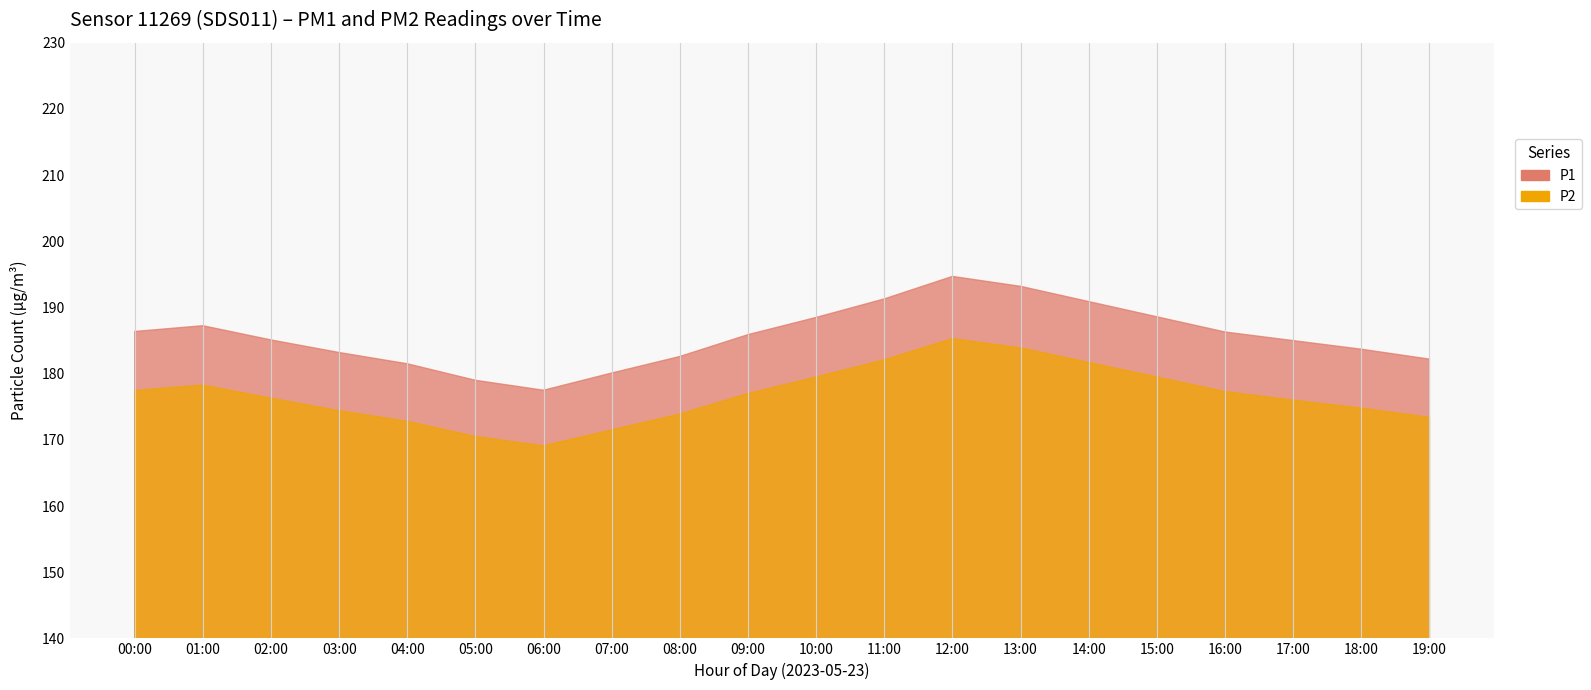

True or false: P1 has more than 2 interior local peaks.

False